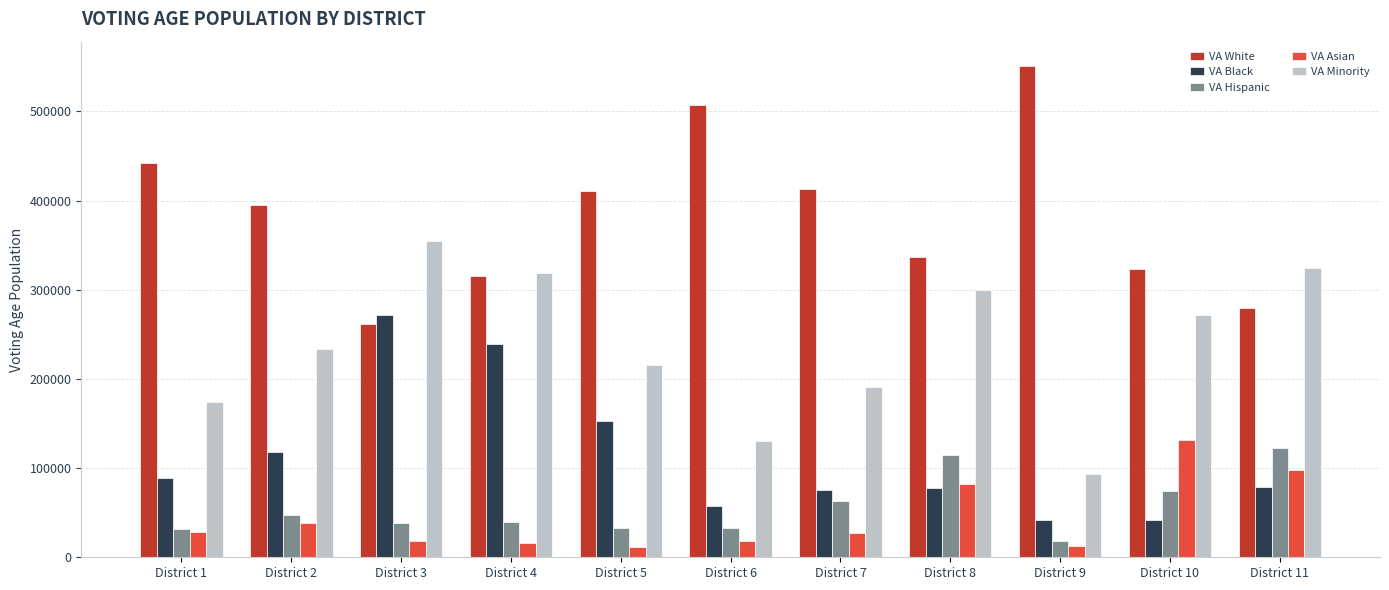

How many groups of bars are there?

11